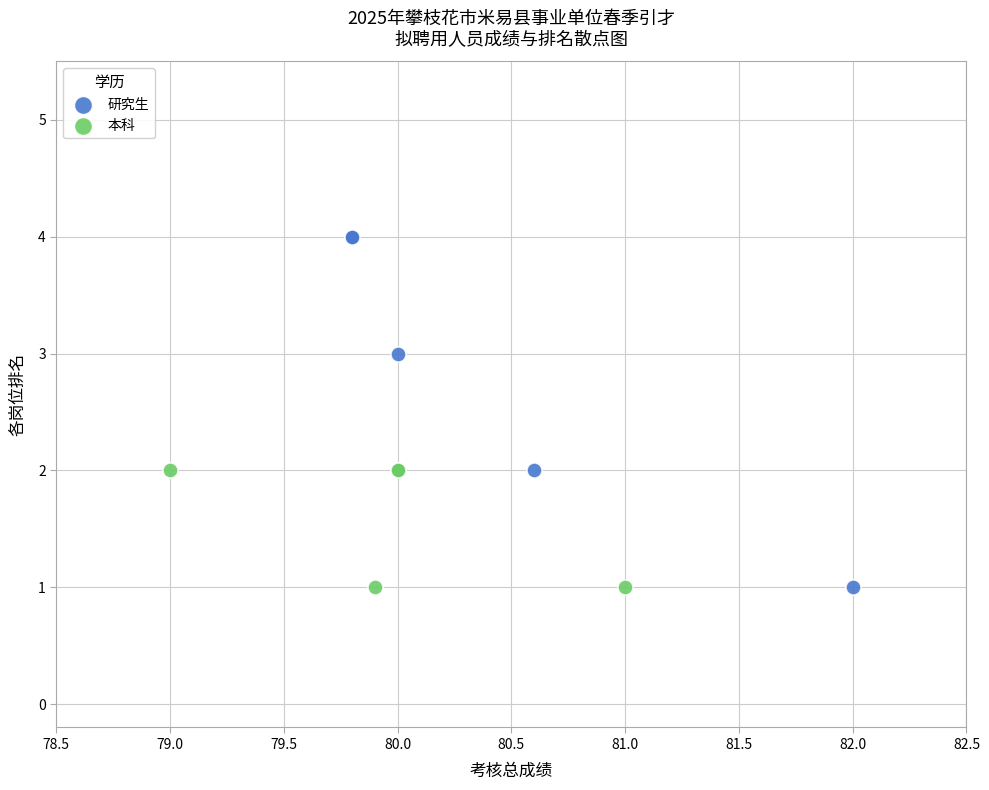

Which series has the largest Y range (max minus min)?

研究生